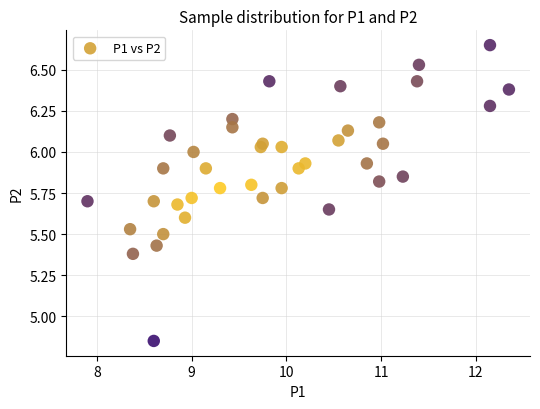

What is the range of X values (max minus min)?

4.4